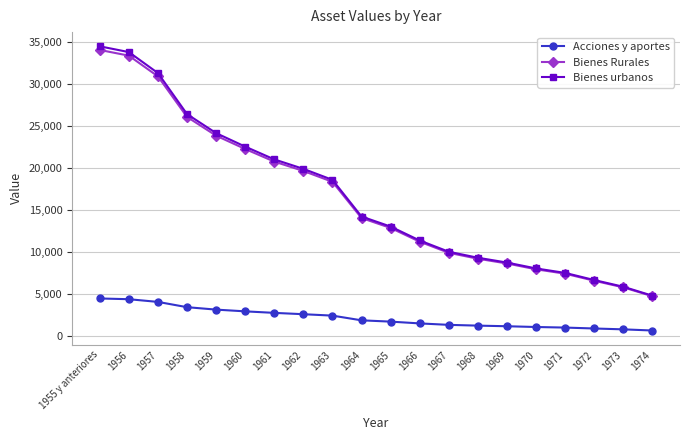

At how many categories does at least one series exceed 21623?

6